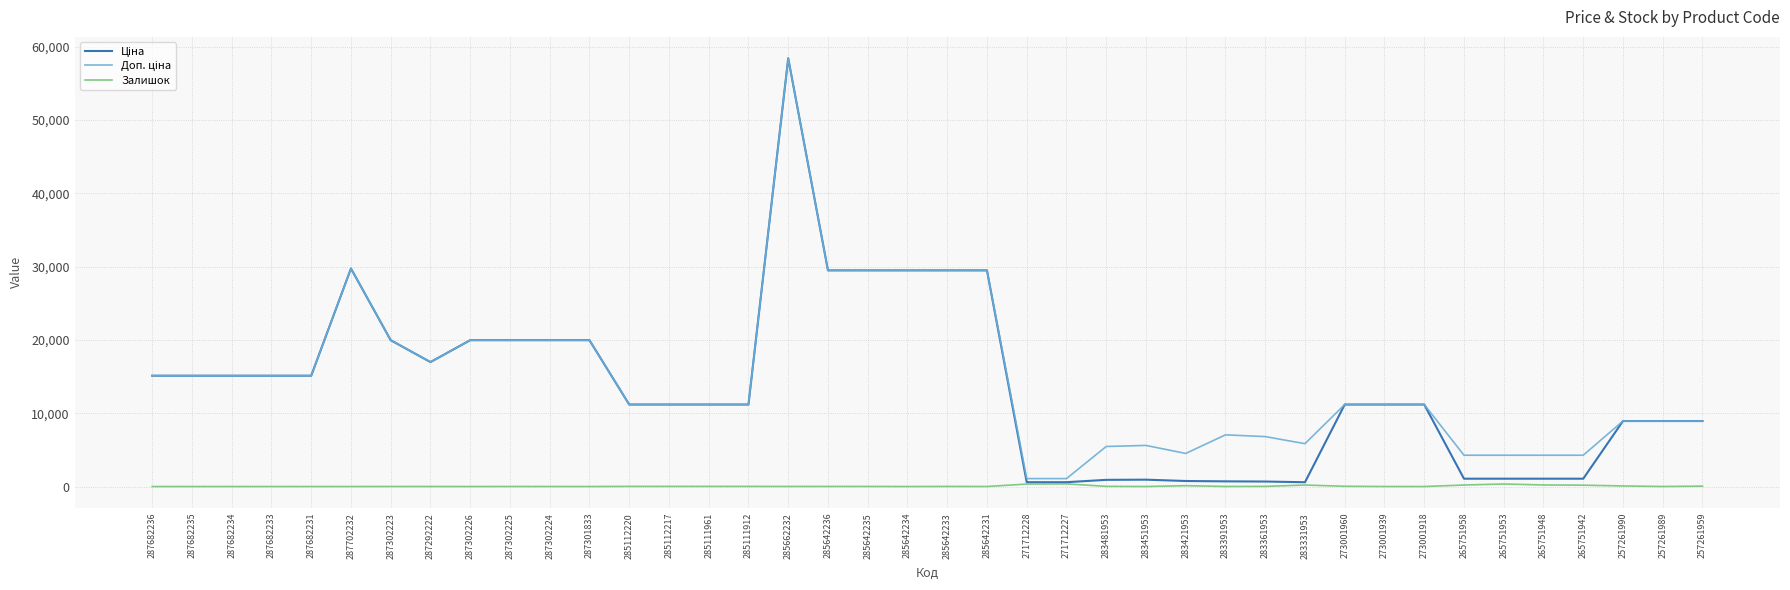

Is it true that Залишок equals 19.0 at 283361953?

True